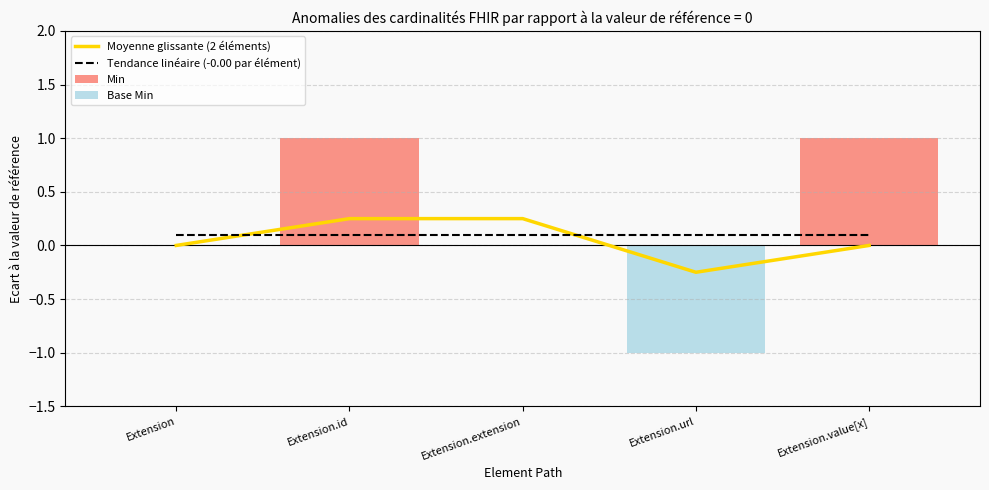

What is the label of the 3rd bar from the right?

Extension.extension